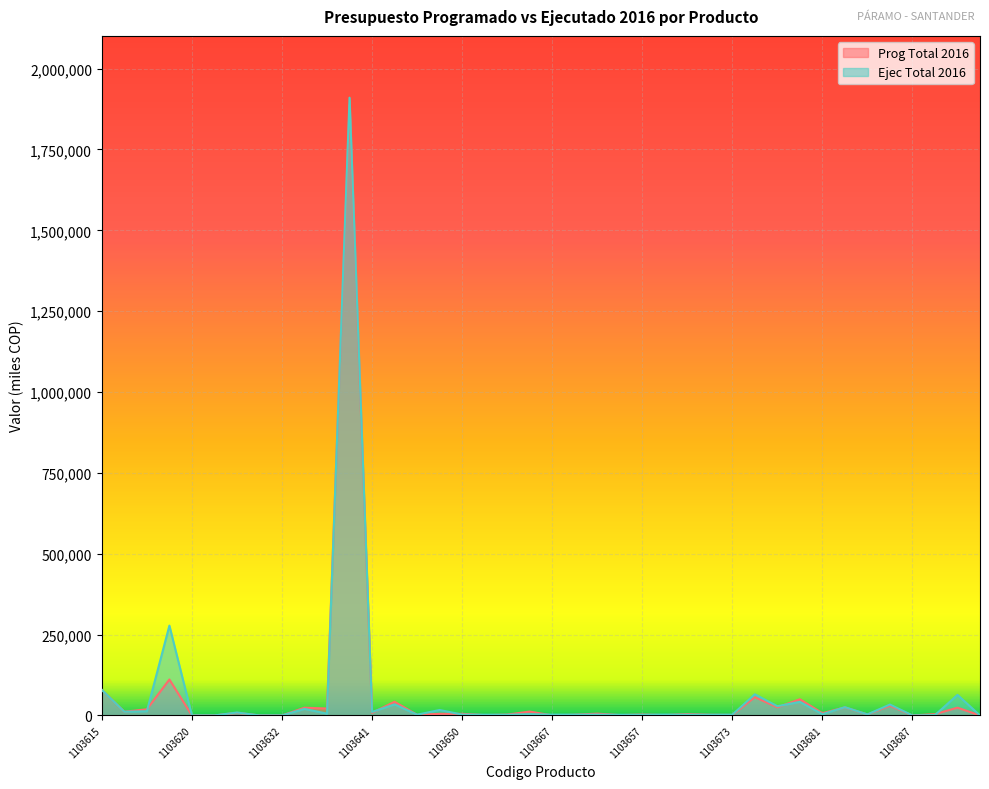

How many lines are shown in the chart?

2